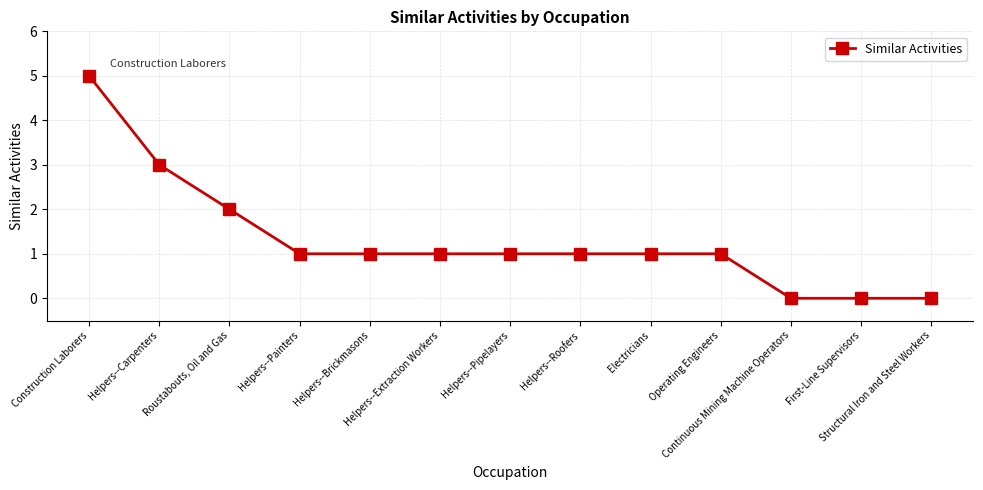

Is it true that the value at Helpers--Painters is 1?

True